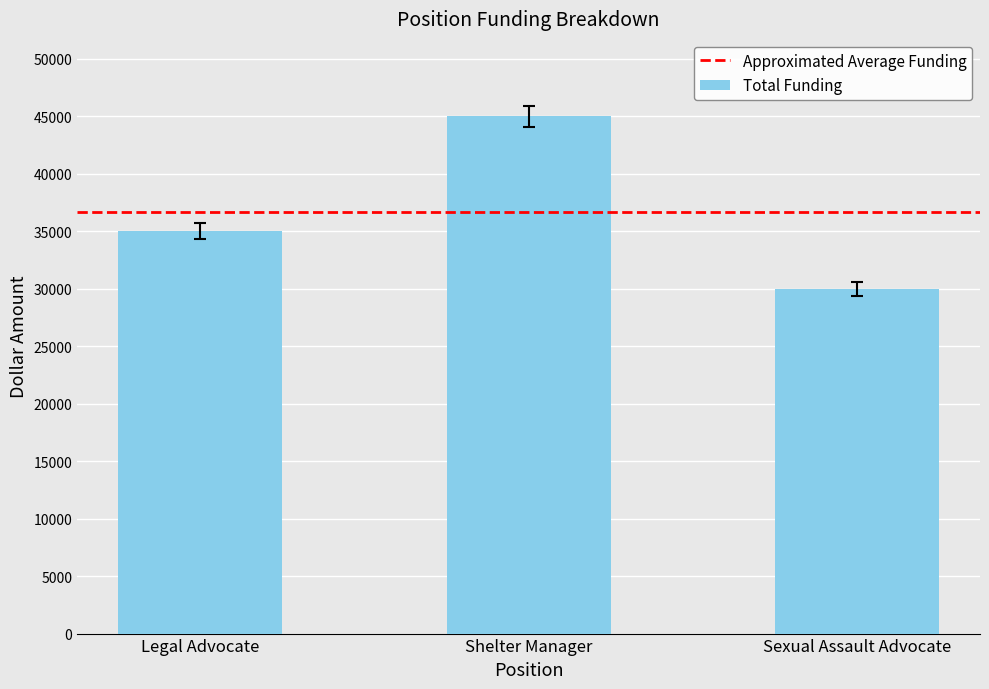

What value does the data have at Legal Advocate?

35000